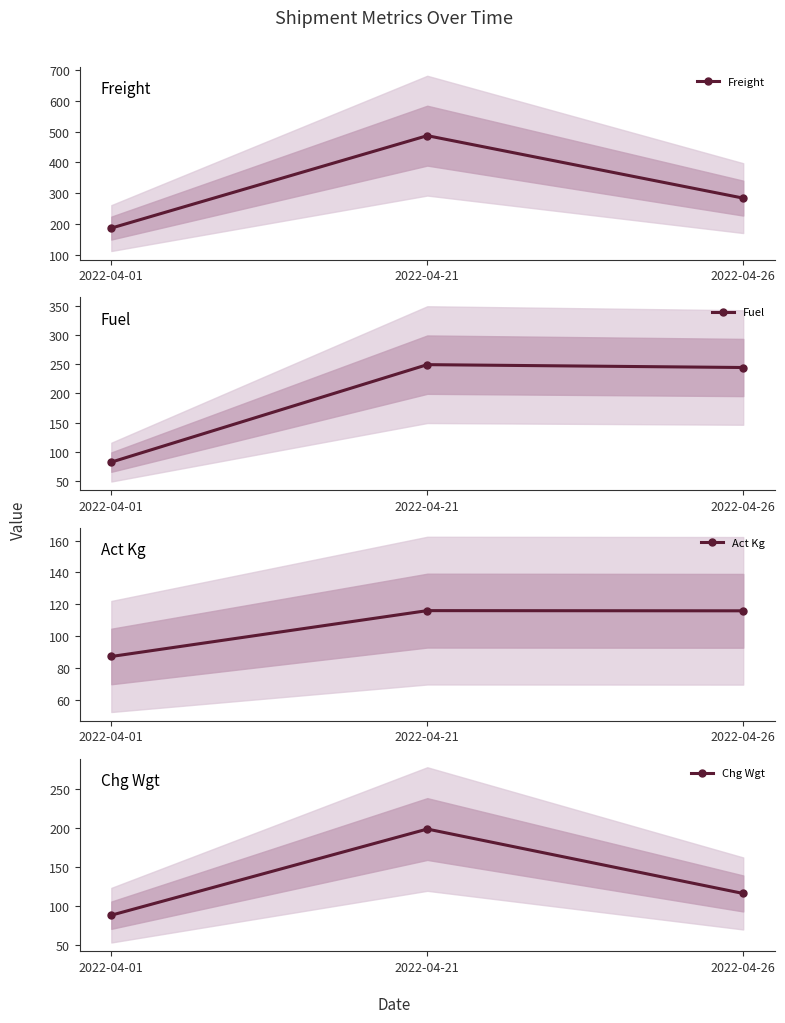

Reading left to right, list all the values displayed in this chart.

Freight: 2022-04-01=186.6	2022-04-21=487.3	2022-04-26=284.0
Fuel: 2022-04-01=82.8	2022-04-21=249.2	2022-04-26=244.3
Act Kg: 2022-04-01=87.2	2022-04-21=116.0	2022-04-26=115.9
Chg Wgt: 2022-04-01=88.0	2022-04-21=199.0	2022-04-26=116.0